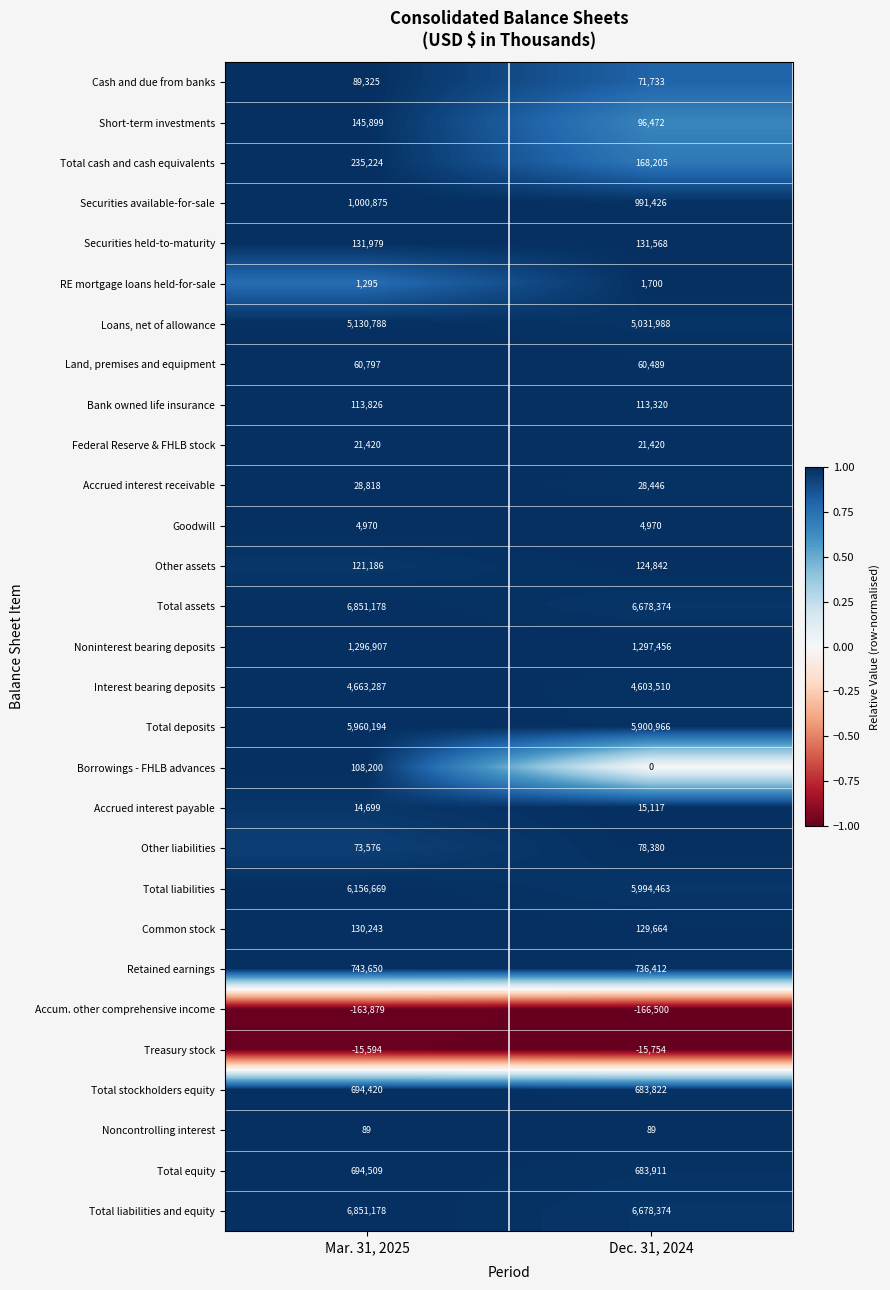

Which label corresponds to the largest value in the chart?

Mar. 31, 2025